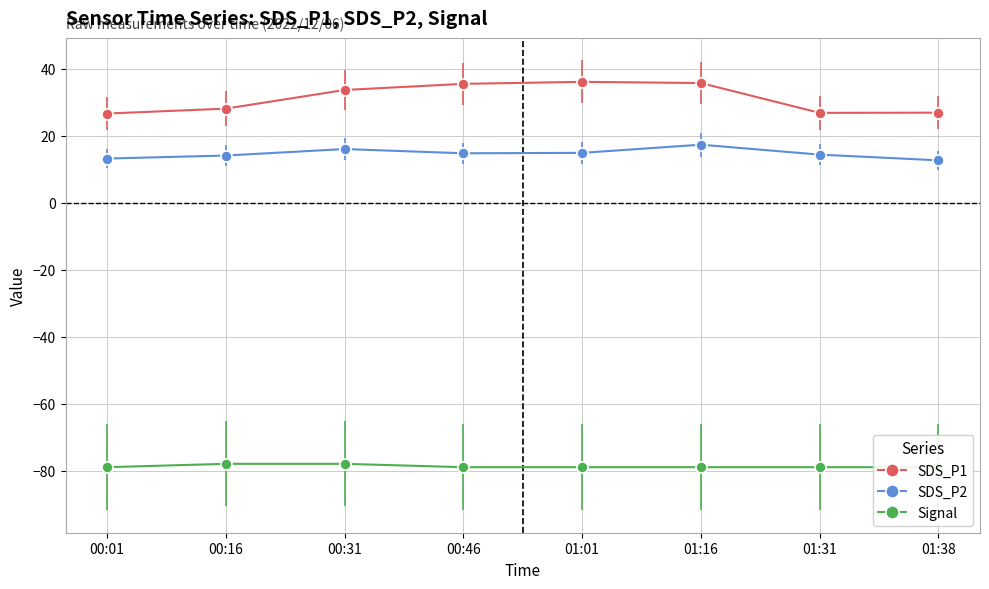

What is the label of the 6th point from the right?

00:31